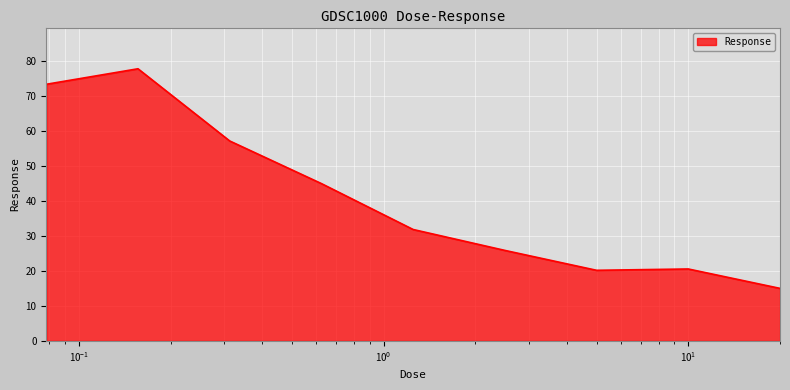

What is the smallest value displayed?

15.0